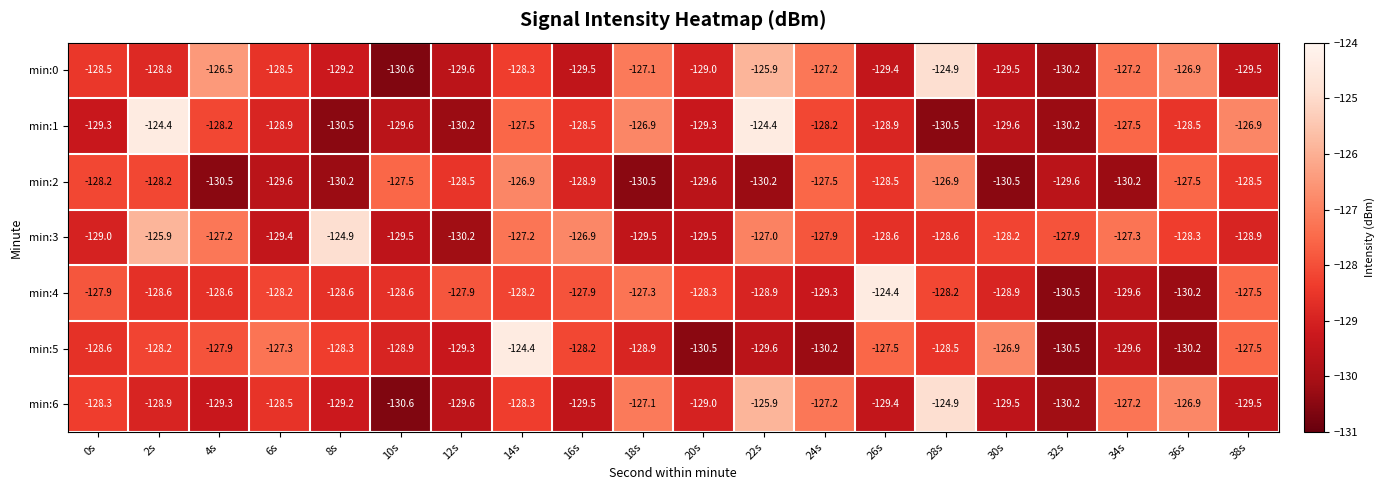

Which series has the largest total across all categories?

min:3